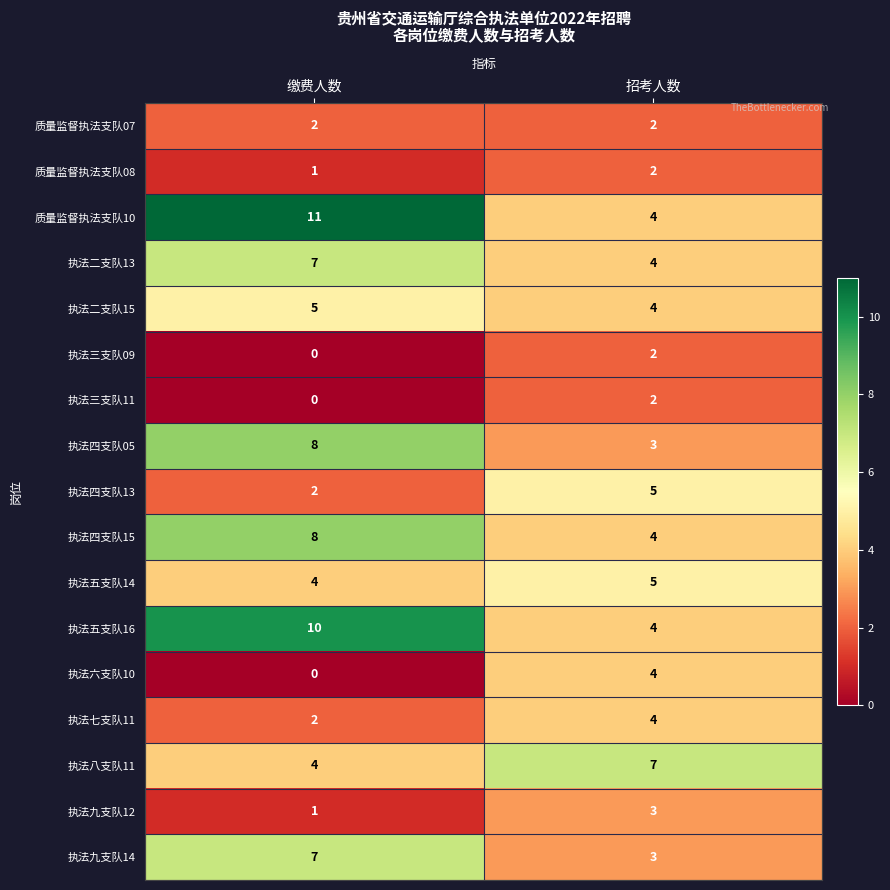

Read the 执法二支队15 value at 缴费人数.

5